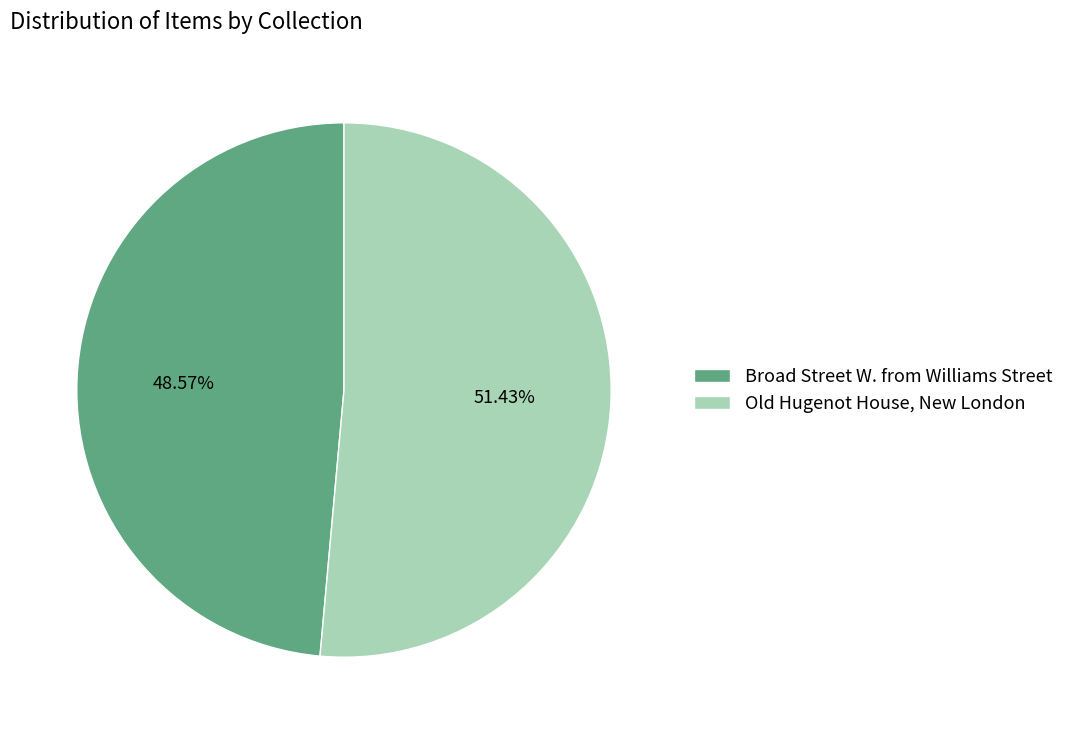

Which category has the smallest portion of the pie?

Broad Street W. from Williams Street